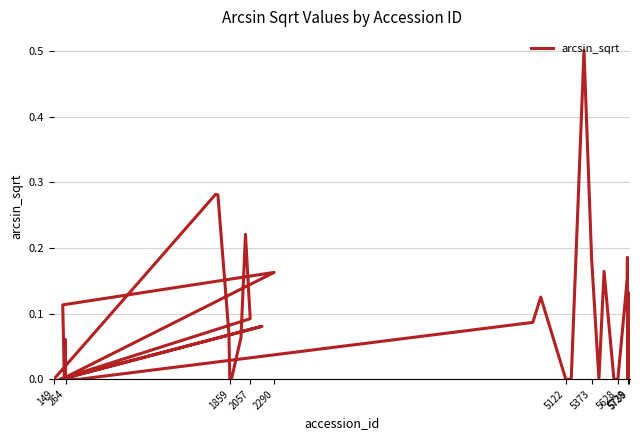

How many distinct data groups are displayed?

1